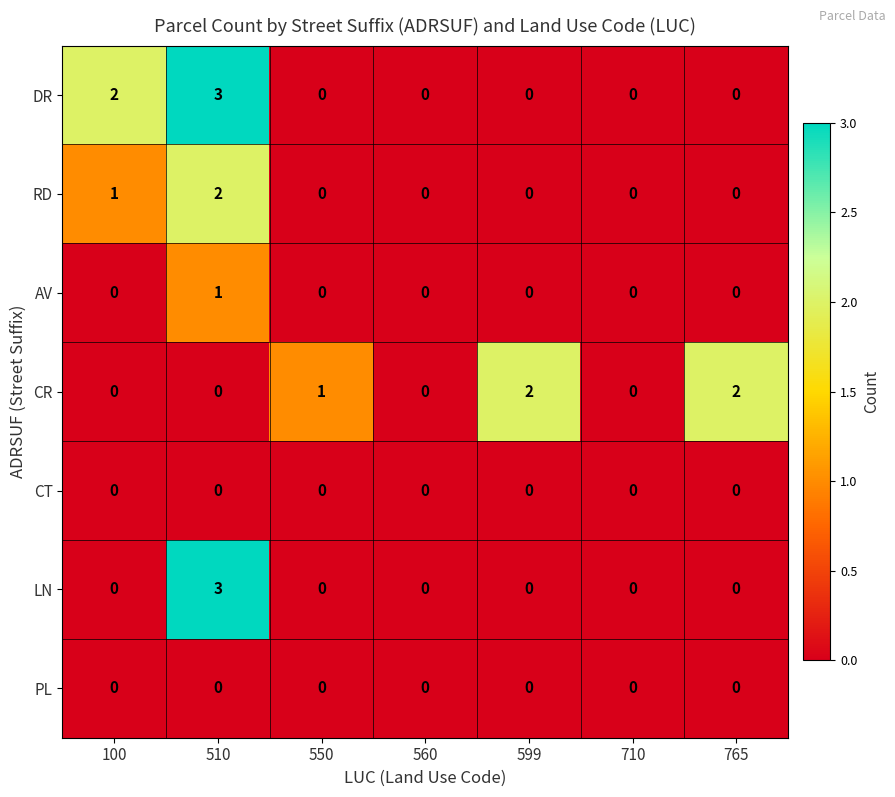

At which label is CR closest to 1?

550